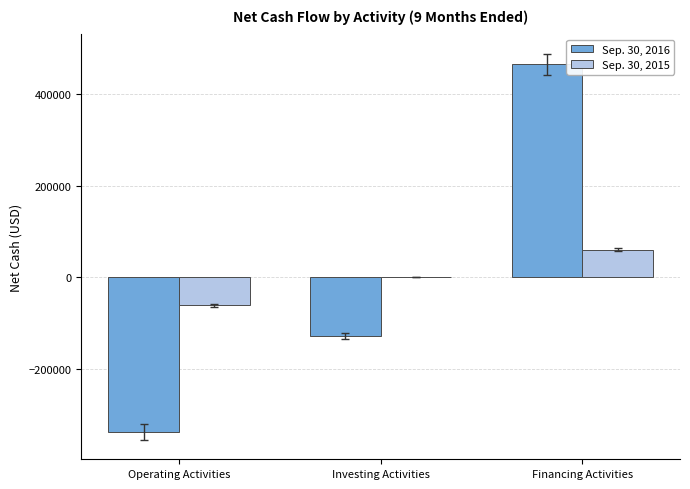

The Sep. 30, 2016 series shows 672025 at Financing Activities. True or false?

False